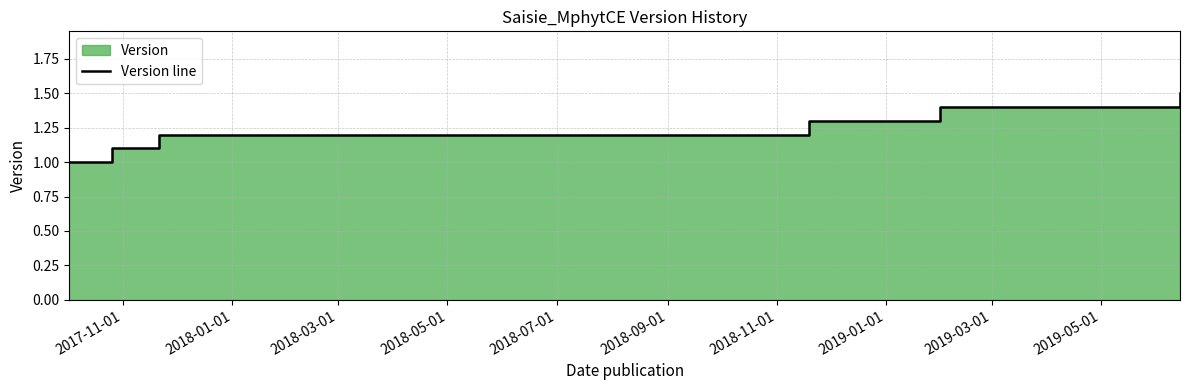

True or false: there are more than 1 points higher than both neighbors.

False